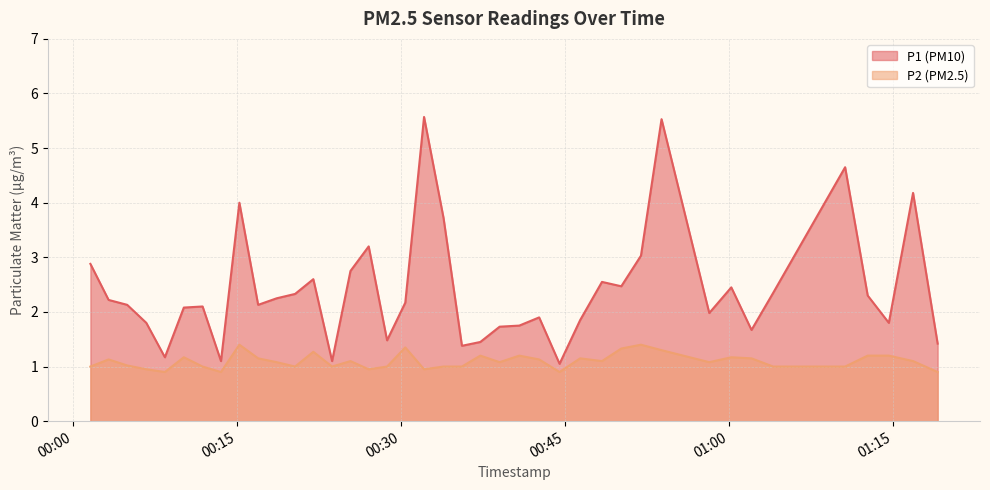

What value does the P1 series have at 2022-08-11T00:20:19?

2.3